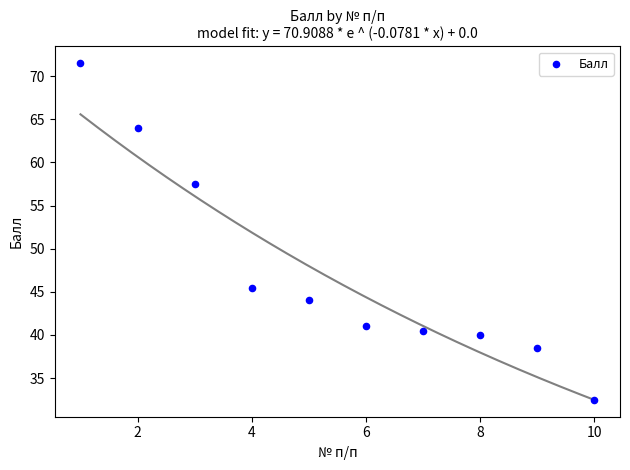

What is the average X value?

5.5